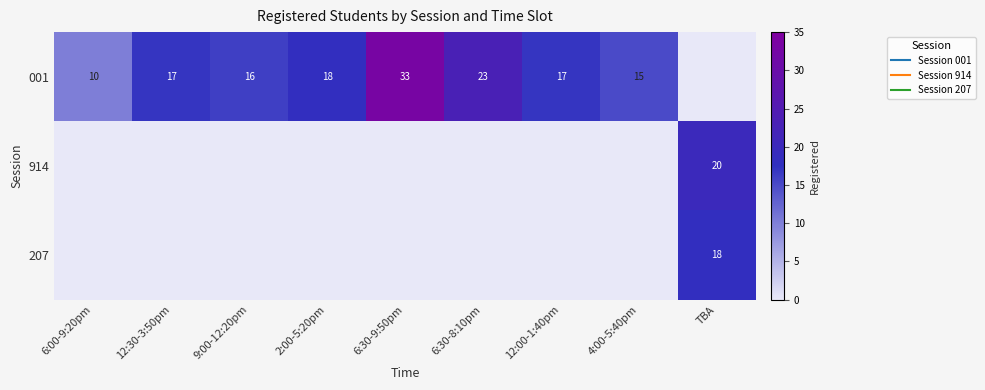

Is the value of 207 at 6:30-9:50pm greater than the value of 914 at 12:30-3:50pm?

No